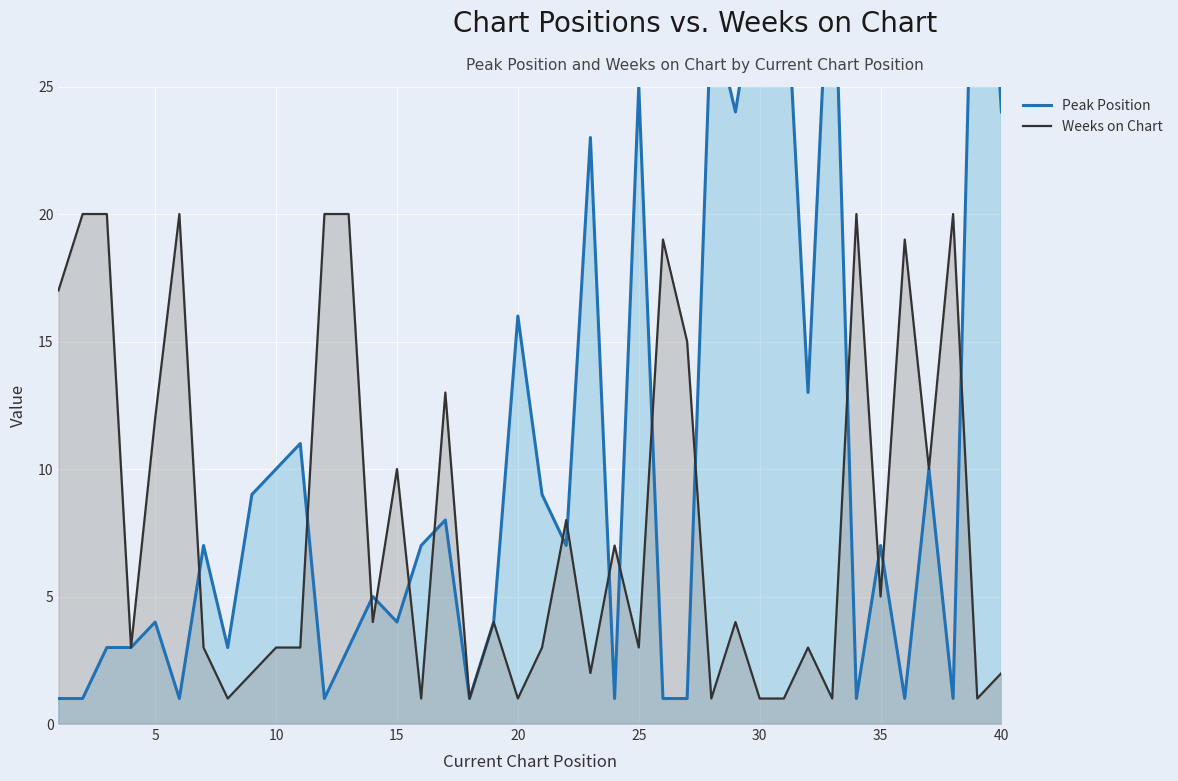

What is the maximum value for Weeks on Chart?

20